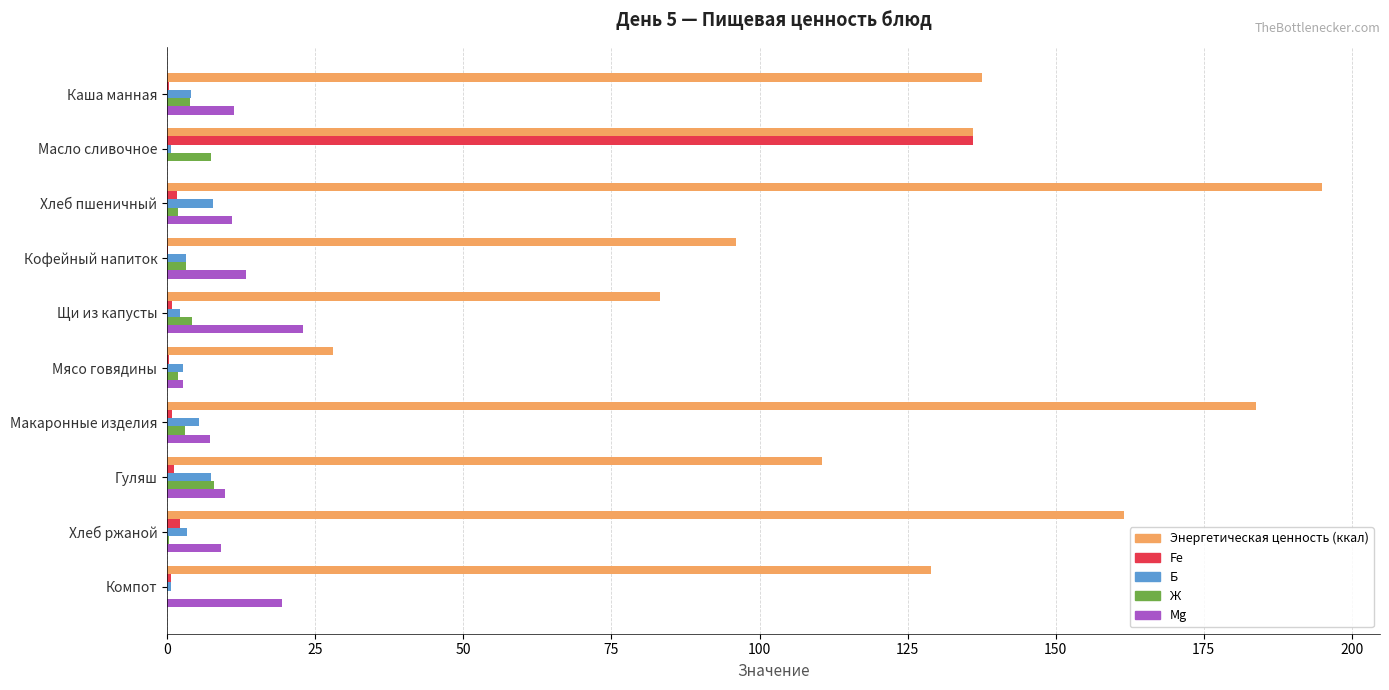

At which category does the chart reach its peak across all series?

Хлеб пшеничный